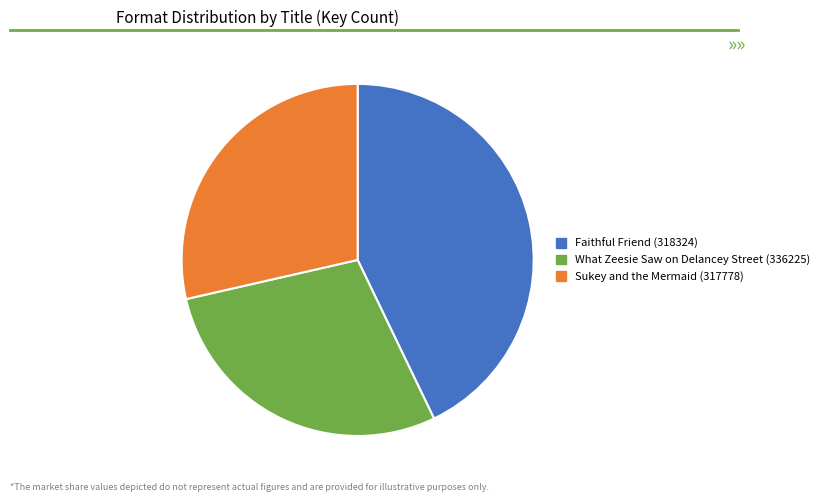

What is the largest slice in the pie chart?

Faithful Friend (318324)